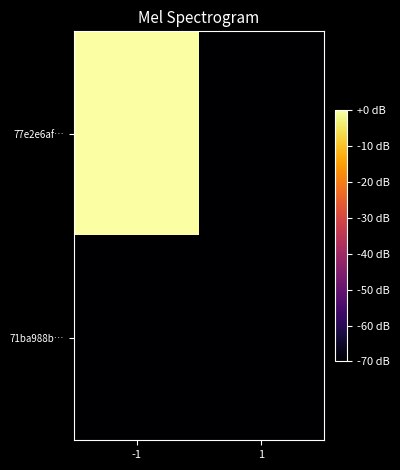

Which has a higher value, 1 or -1?

-1